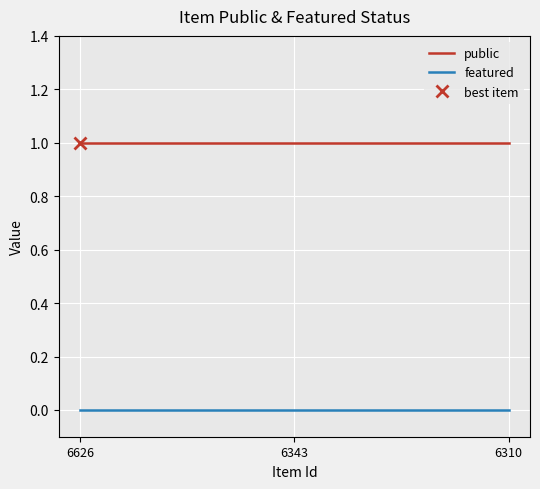

What is the average value of the public series?

1